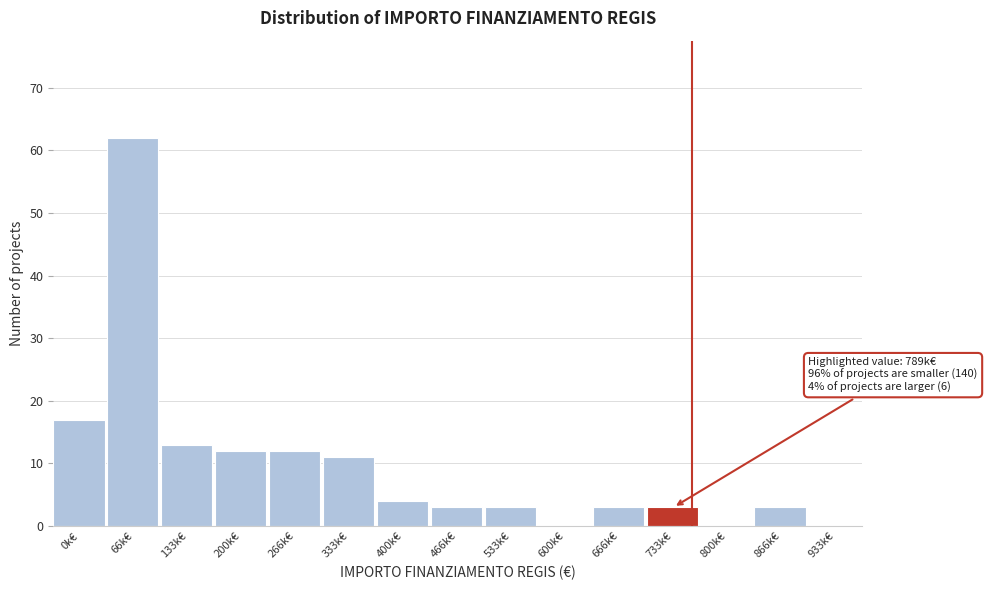

Reading left to right, list all the values displayed in this chart.

0k€=17	66k€=62	133k€=13	200k€=12	266k€=12	333k€=11	400k€=4	466k€=3	533k€=3	600k€=0	666k€=3	733k€=3	800k€=0	866k€=3	933k€=0